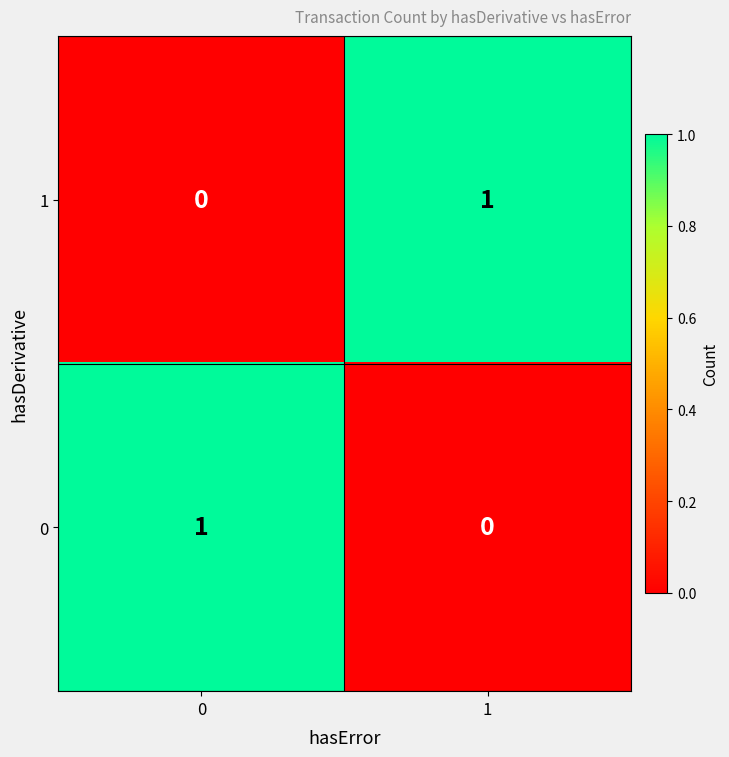

Rank the series at 0 from lowest to highest value.

1, 0